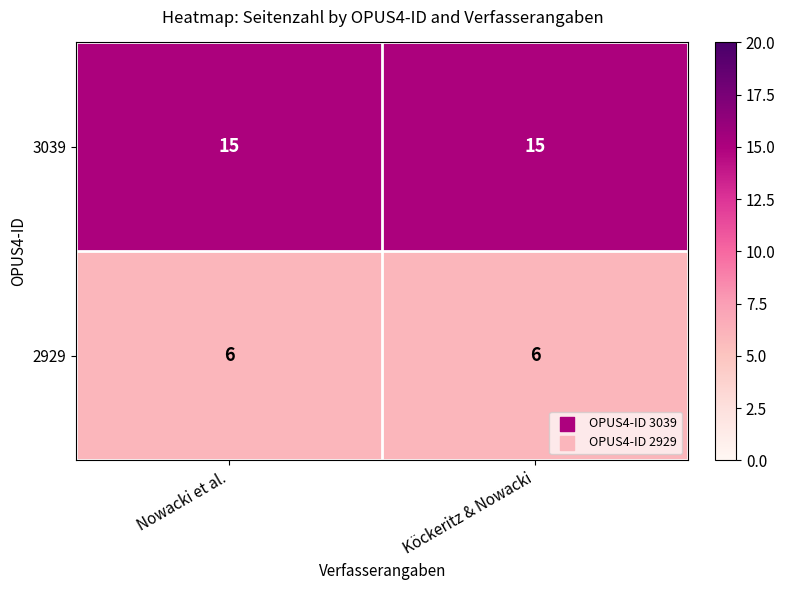

Is it true that 2929 equals 10 at Köckeritz & Nowacki?

False